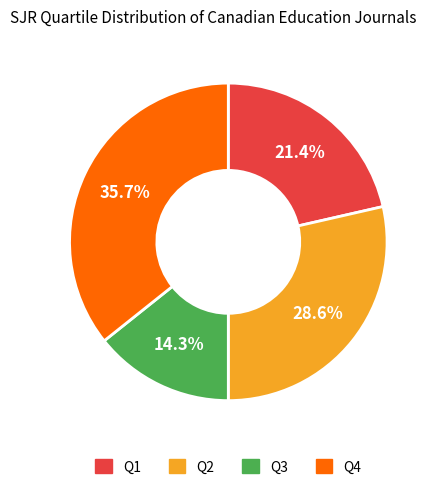

Count the number of slices in the pie.

4